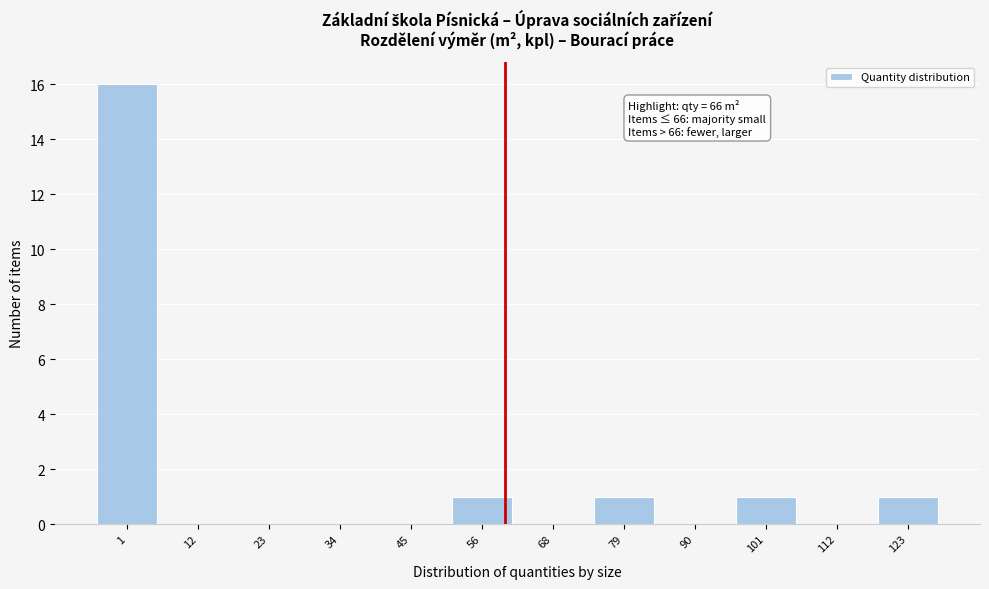

Reading left to right, list all the values displayed in this chart.

1=16	12=0	23=0	34=0	45=0	56=1	68=0	79=1	90=0	101=1	112=0	123=1